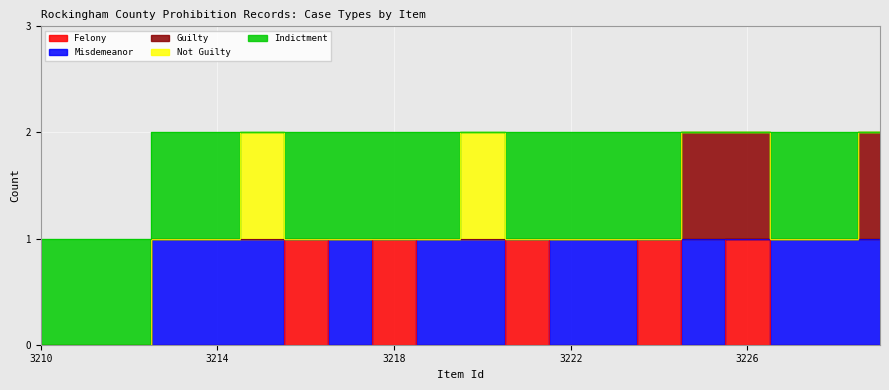

Reading left to right, extract all data points from this chart.

Felony: 3210=0	3211=0	3212=0	3213=0	3214=0	3215=0	3216=1	3217=0	3218=1	3219=0	3220=0	3221=1	3222=0	3223=0	3224=1	3225=0	3226=1	3227=0	3228=0	3229=0
Misdemeanor: 3210=0	3211=0	3212=0	3213=1	3214=1	3215=1	3216=0	3217=1	3218=0	3219=1	3220=1	3221=0	3222=1	3223=1	3224=0	3225=1	3226=0	3227=1	3228=1	3229=1
Guilty: 3210=0	3211=0	3212=0	3213=0	3214=0	3215=0	3216=0	3217=0	3218=0	3219=0	3220=0	3221=0	3222=0	3223=0	3224=0	3225=1	3226=1	3227=0	3228=0	3229=1
Not Guilty: 3210=0	3211=0	3212=0	3213=0	3214=0	3215=1	3216=0	3217=0	3218=0	3219=0	3220=1	3221=0	3222=0	3223=0	3224=0	3225=0	3226=0	3227=0	3228=0	3229=0
Indictment: 3210=1	3211=1	3212=1	3213=1	3214=1	3215=0	3216=1	3217=1	3218=1	3219=1	3220=0	3221=1	3222=1	3223=1	3224=1	3225=0	3226=0	3227=1	3228=1	3229=0